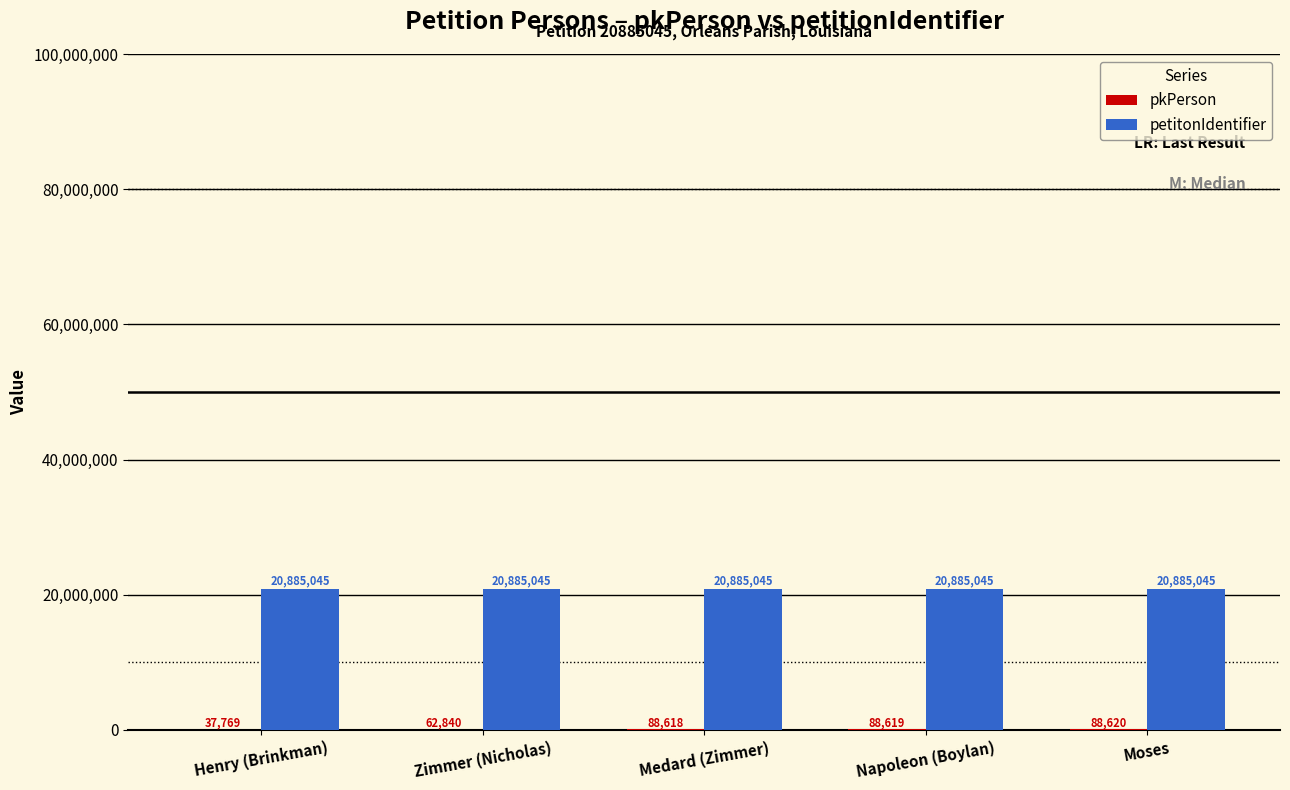

At which category is the sum across all series the highest?

Moses